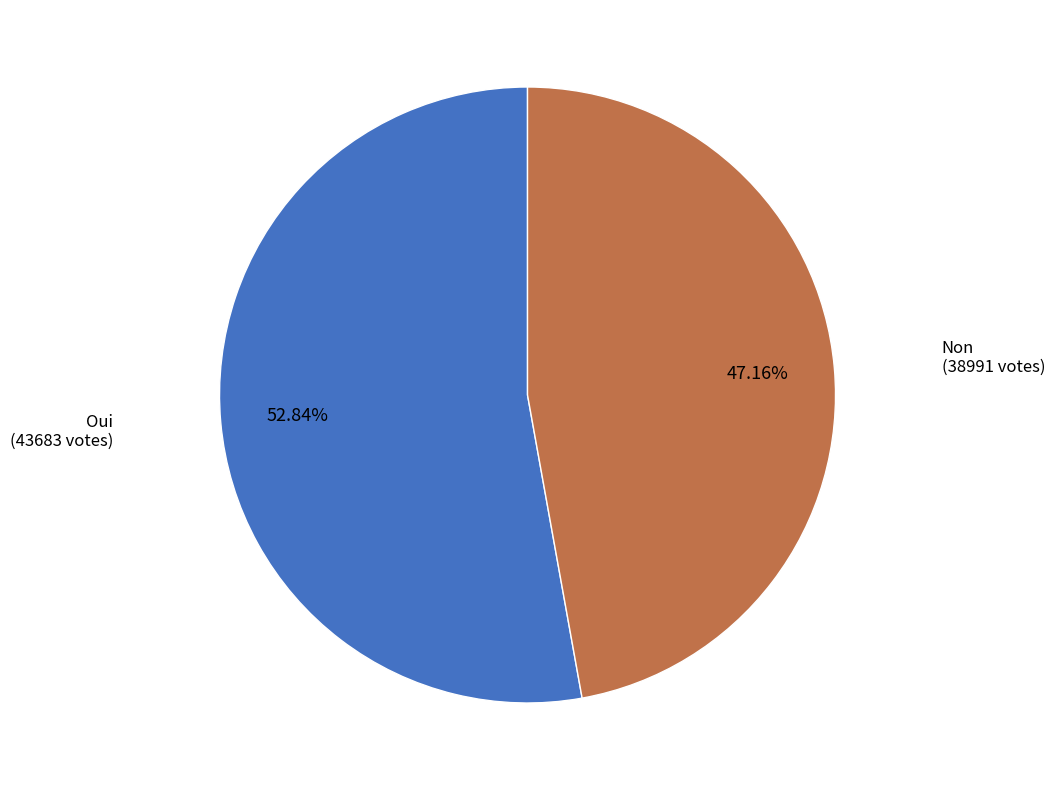

How many segments does this pie chart have?

2